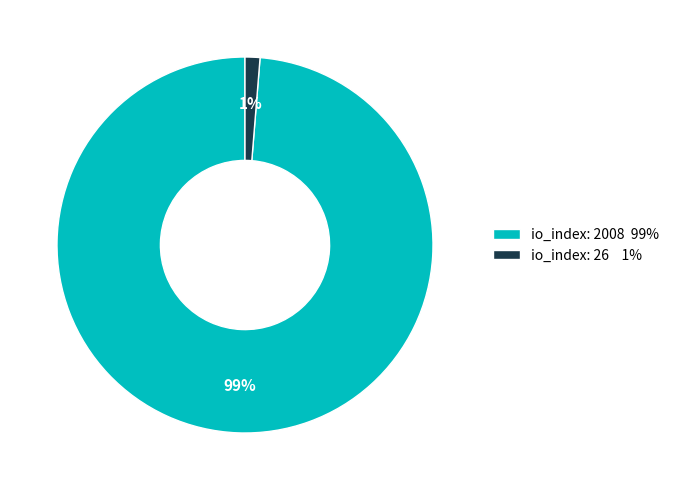

To the nearest percent, what percentage of the pie is io_index: 2008?

99%